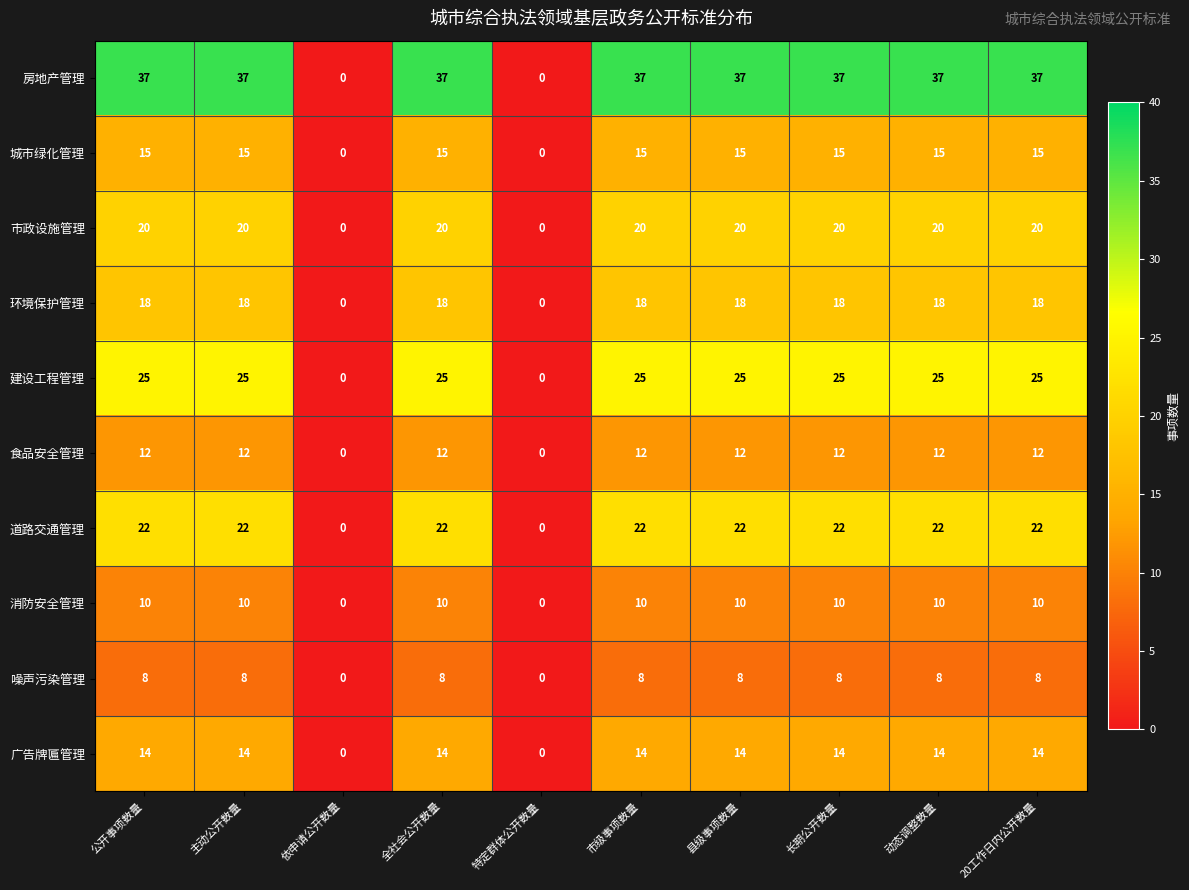

How many distinct data groups are displayed?

10